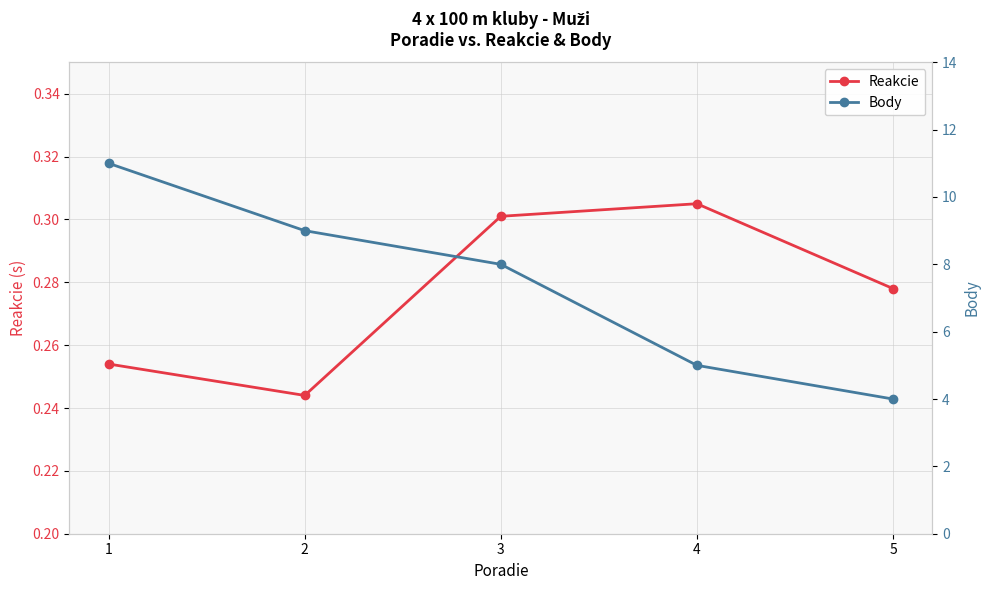

What is the minimum value shown in the chart?

0.2